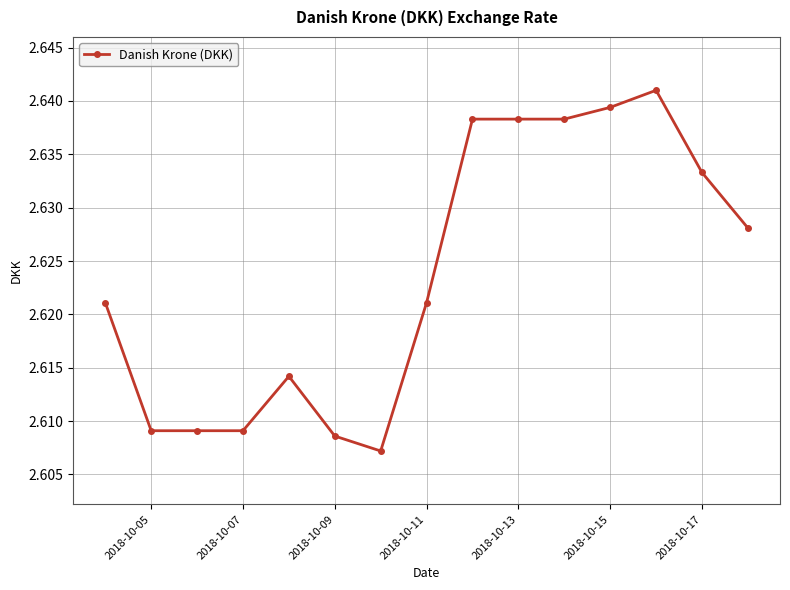

How many categories are shown in the chart?

15